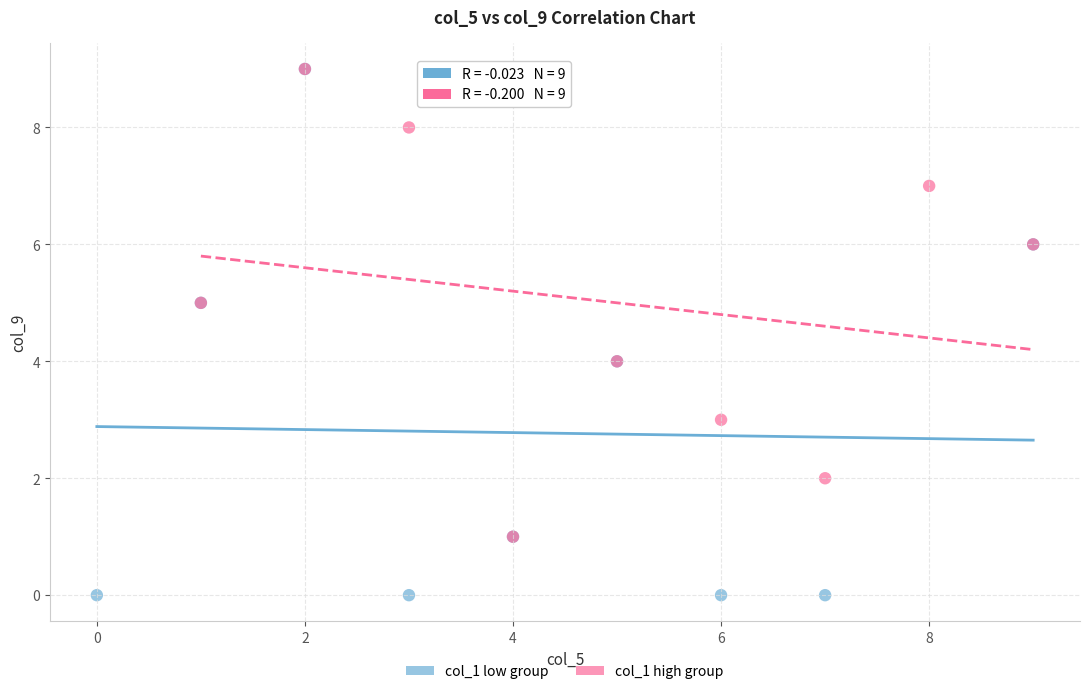

Which series reaches the minimum Y coordinate?

col_1 low group